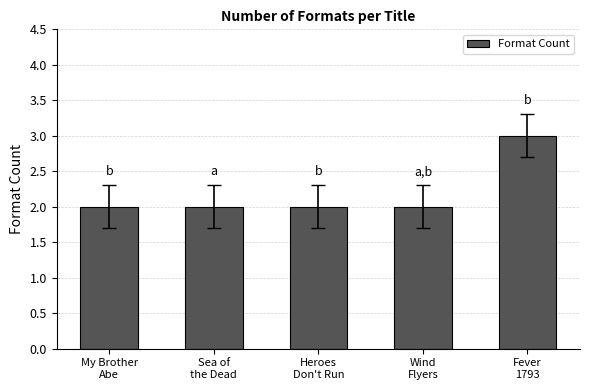

What position from the right is Fever
1793?

1